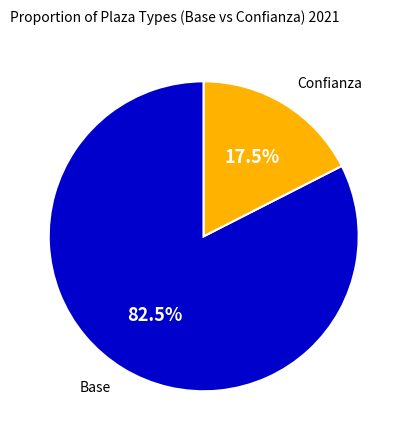

What is the smallest slice in the pie chart?

Confianza